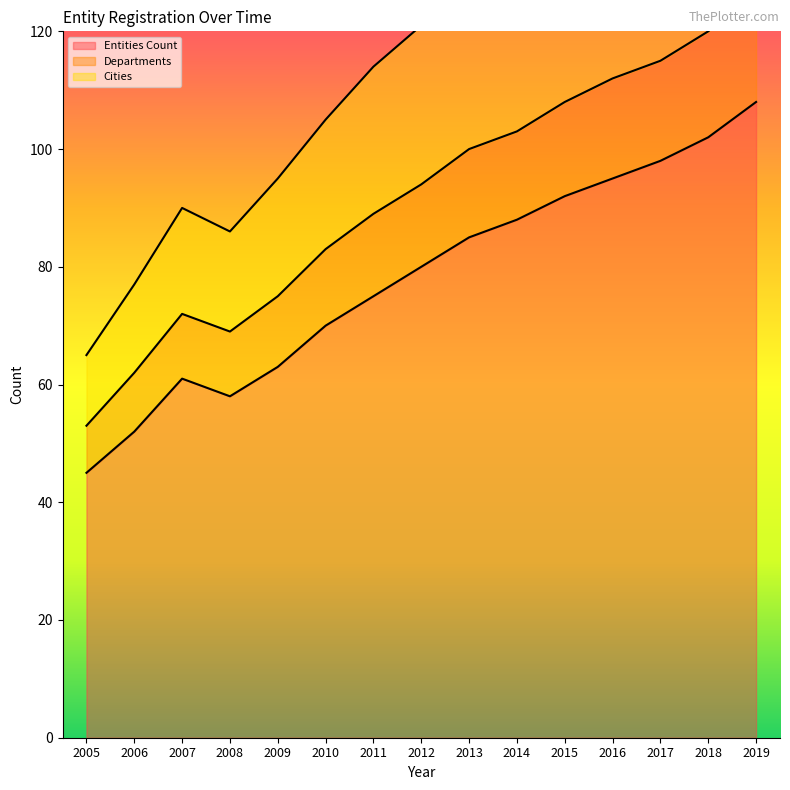

Reading left to right, extract all data points from this chart.

Entities Count: 45	52	61	58	63	70	75	80	85	88	92	95	98	102	108
Departments: 53	62	72	69	75	83	89	94	100	103	108	112	115	120	127
Cities: 65	77	90	86	95	105	114	121	129	134	141	147	151	158	167